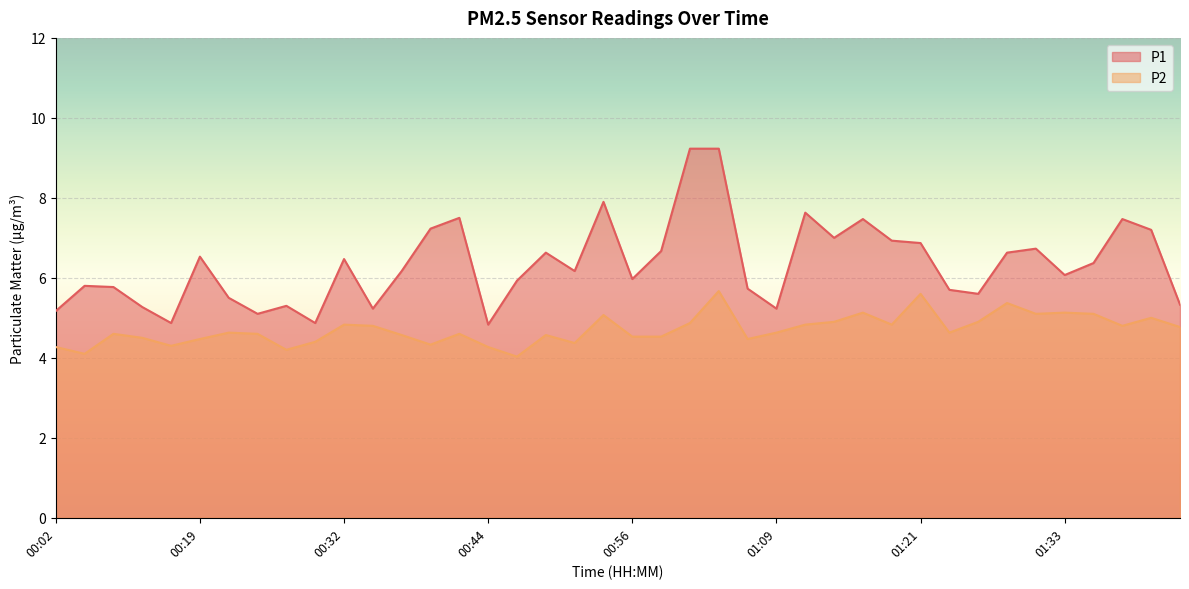

How many distinct data groups are displayed?

2